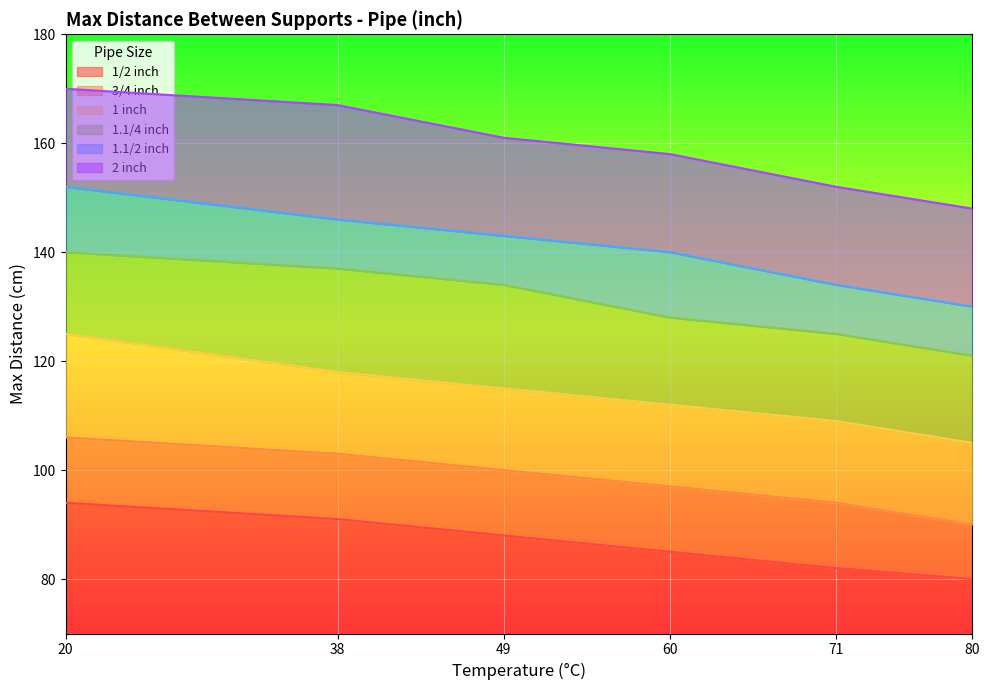

Between 20 and 80, which is larger?

20